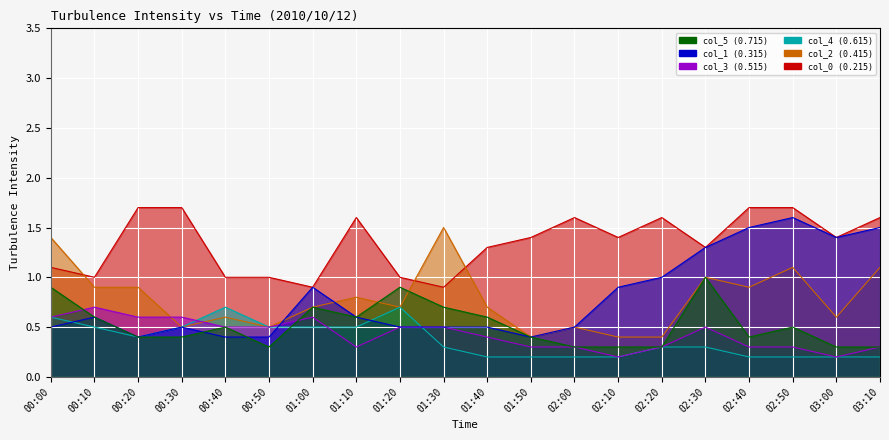

True or false: col_3 (0.515) and col_4 (0.615) cross at least once.

True